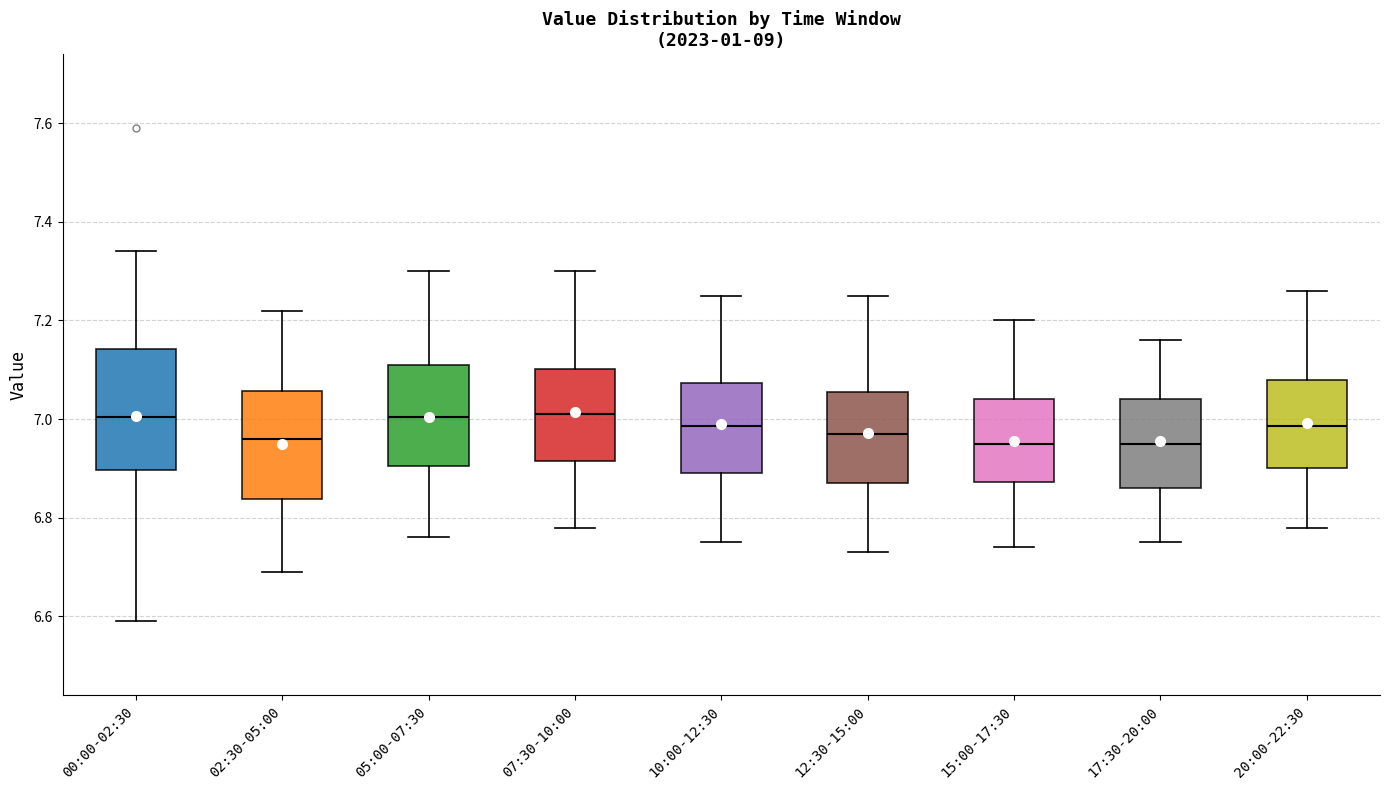

Reading left to right, transcribe this box plot: for each box, give where its median line is, the range the box spans, and where its two whiskers end, as read against the y-axis. The values are not printed on the chart, so give them approximately, as read against the axis.

00:00-02:30: median 7.00, box 6.90 to 7.14, whiskers 6.60 to 7.34
02:30-05:00: median 6.96, box 6.84 to 7.06, whiskers 6.70 to 7.22
05:00-07:30: median 7.00, box 6.90 to 7.12, whiskers 6.76 to 7.30
07:30-10:00: median 7.02, box 6.92 to 7.10, whiskers 6.78 to 7.30
10:00-12:30: median 6.98, box 6.90 to 7.08, whiskers 6.76 to 7.26
12:30-15:00: median 6.98, box 6.88 to 7.06, whiskers 6.74 to 7.26
15:00-17:30: median 6.96, box 6.88 to 7.04, whiskers 6.74 to 7.20
17:30-20:00: median 6.96, box 6.86 to 7.04, whiskers 6.76 to 7.16
20:00-22:30: median 6.98, box 6.90 to 7.08, whiskers 6.78 to 7.26